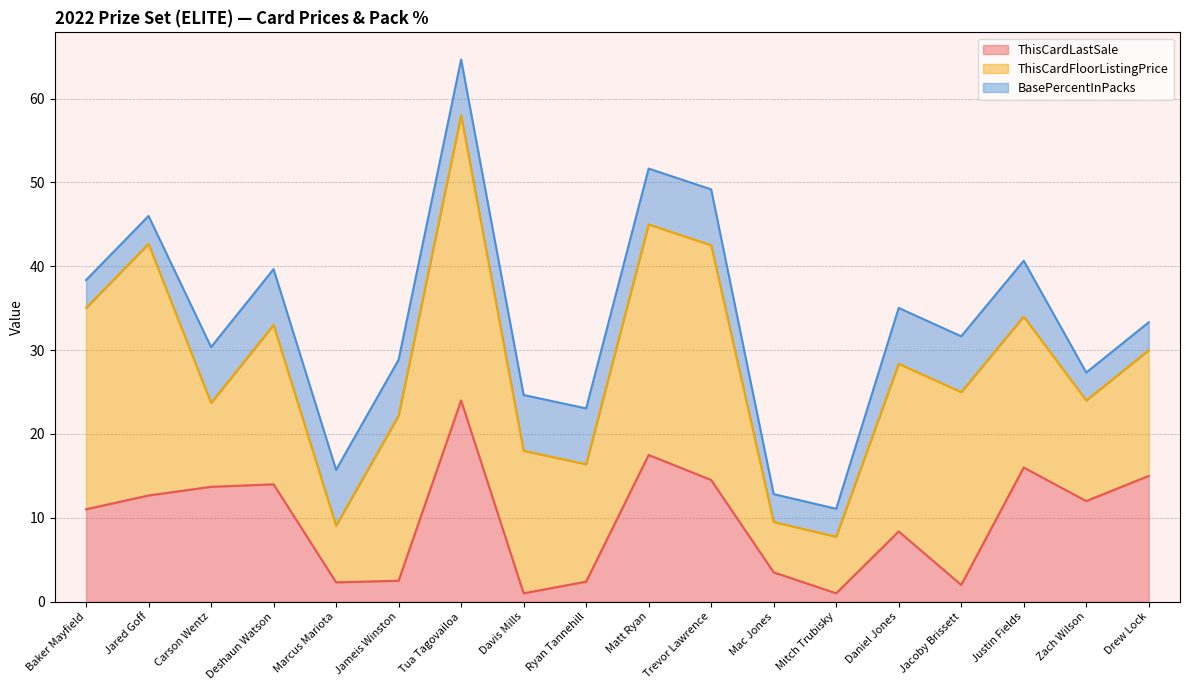

How many interior local valleys does the ThisCardLastSale series have?

5